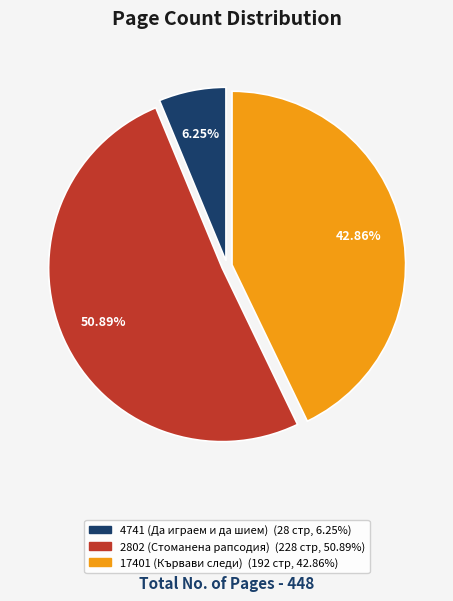

True or false: 2802 (Стоманена рапсодия) accounts for 51% of the total.

True